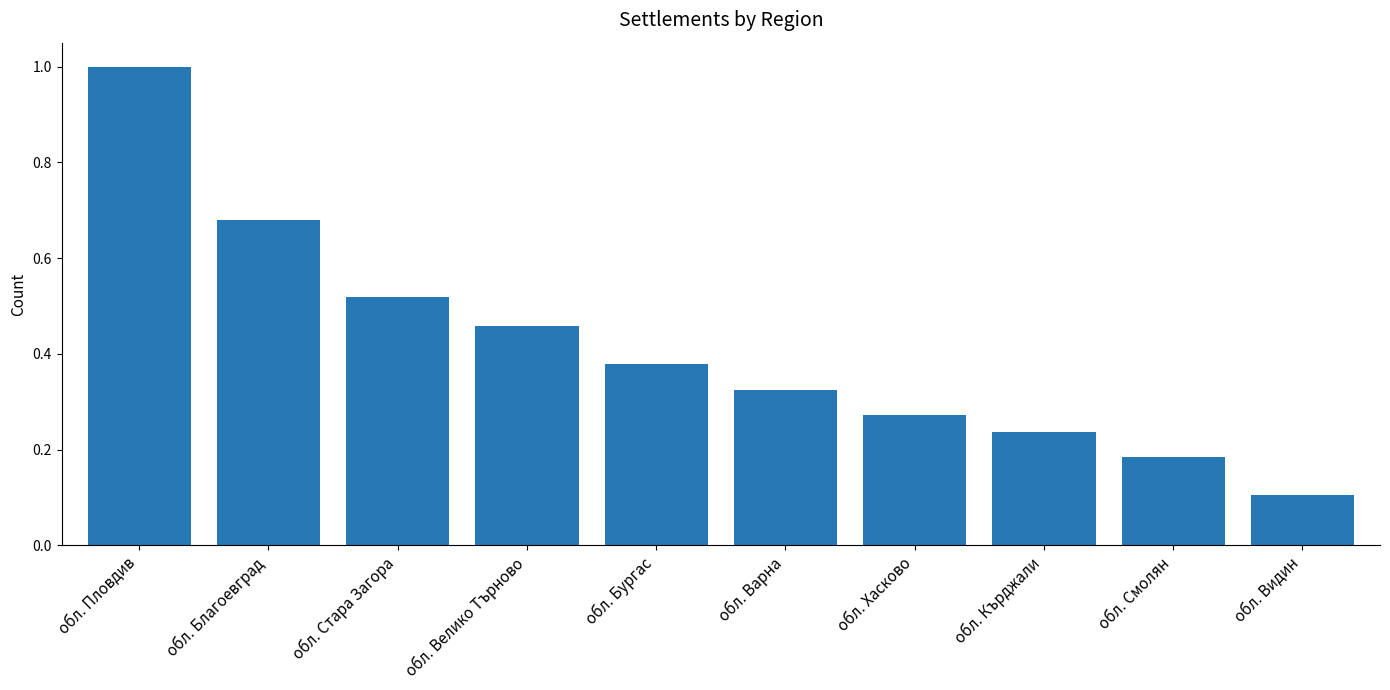

List the labels in order of value, smallest first.

обл. Видин, обл. Смолян, обл. Кърджали, обл. Хасково, обл. Варна, обл. Бургас, обл. Велико Търново, обл. Стара Загора, обл. Благоевград, обл. Пловдив